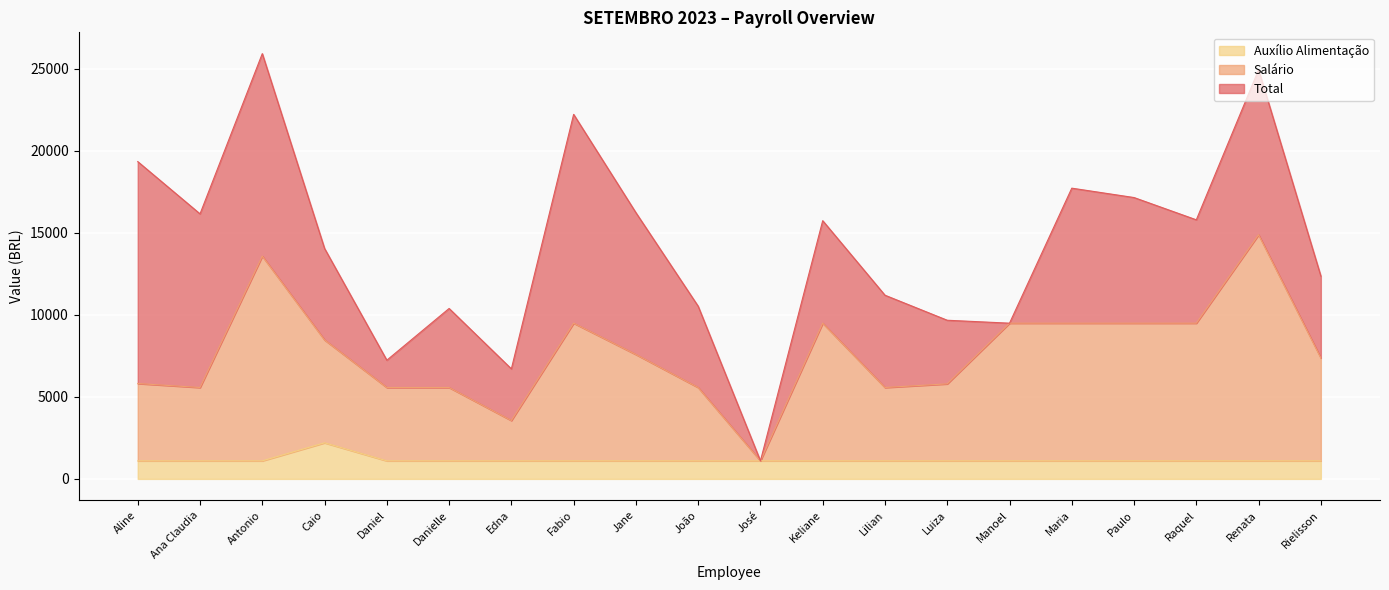

What position from the right is Daniel?

16